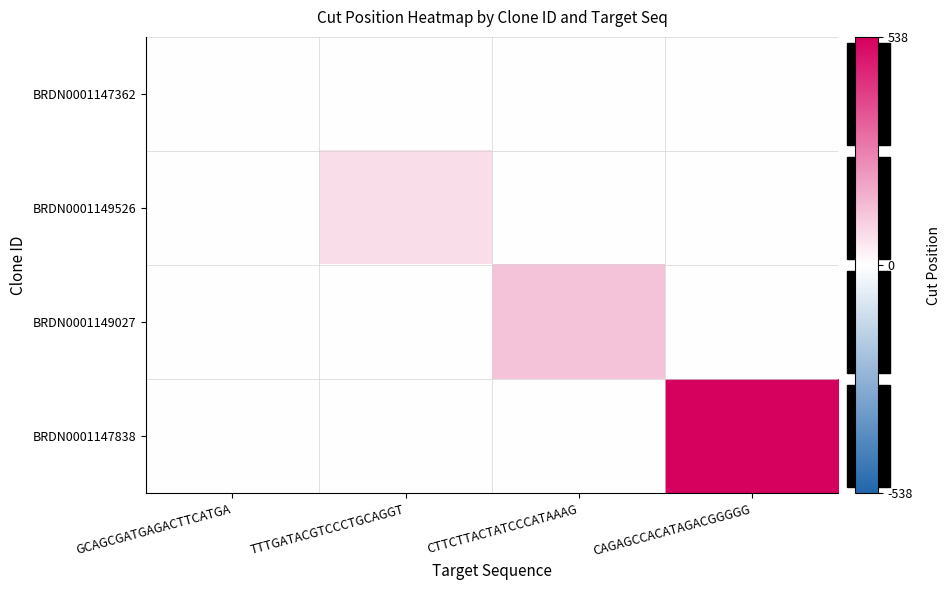

What is the greatest value displayed?

538